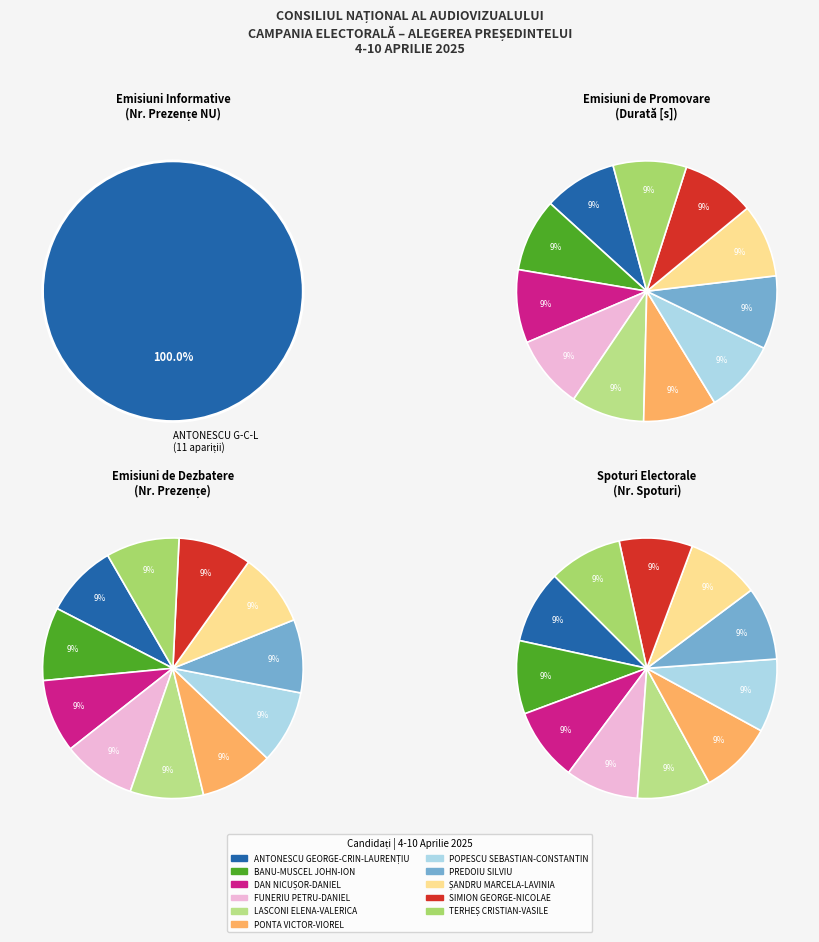

Is the sum of PONTA VICTOR-VIOREL and FUNERIU PETRU-DANIEL greater than half?

No